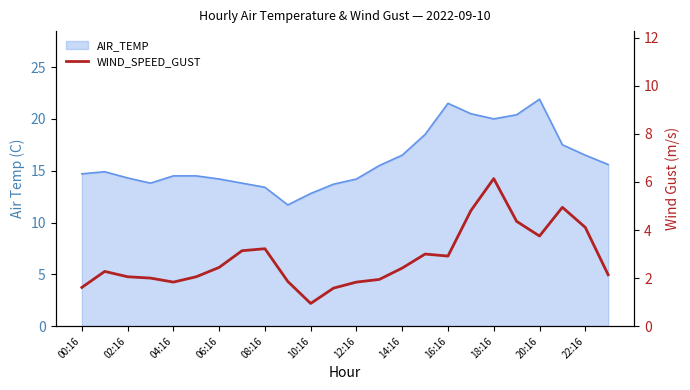

Reading right to left, what are all the values shown in this chart?

2.1	4.1	4.9	3.8	4.4	6.1	4.8	2.9	3.0	2.4	1.9	1.8	1.6	0.9	1.9	3.2	3.1	2.4	2.1	1.8	2.0	2.1	2.3	1.6